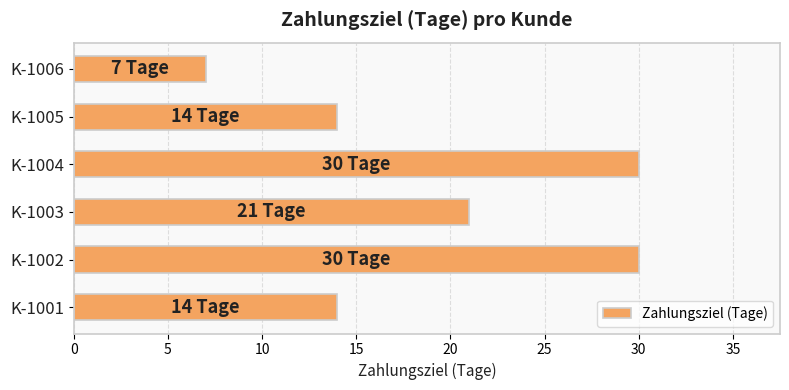

What is the difference between the maximum and minimum values?

23